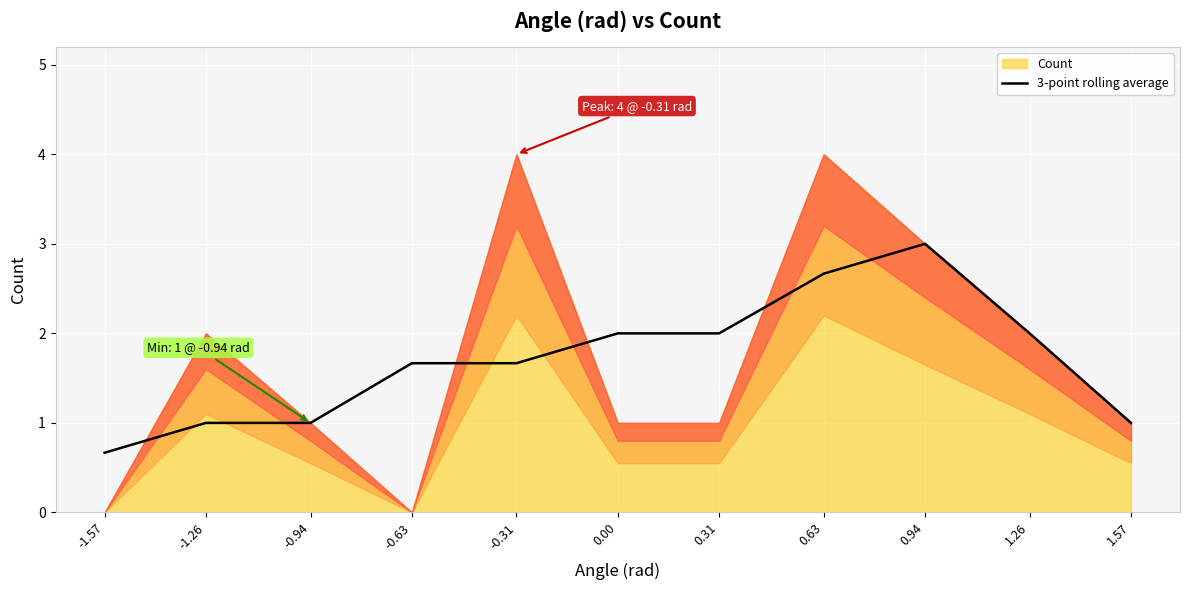

Which category has the lowest value in the 3-point rolling average series?

-1.57